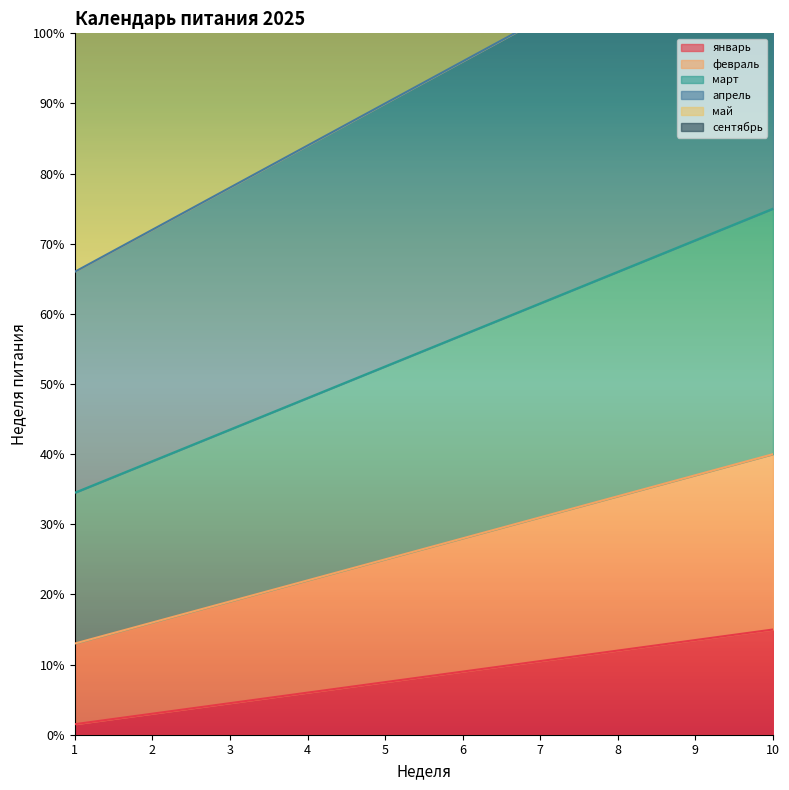

Which label corresponds to the smallest value in the chart?

1